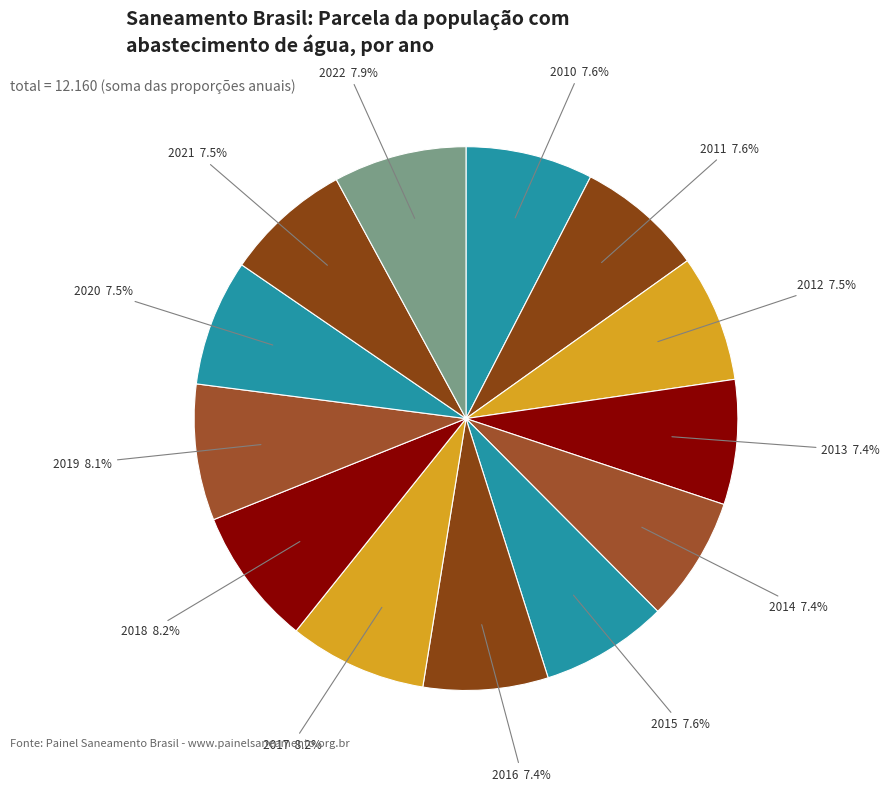

To the nearest percent, what is the average slice percentage?

8%